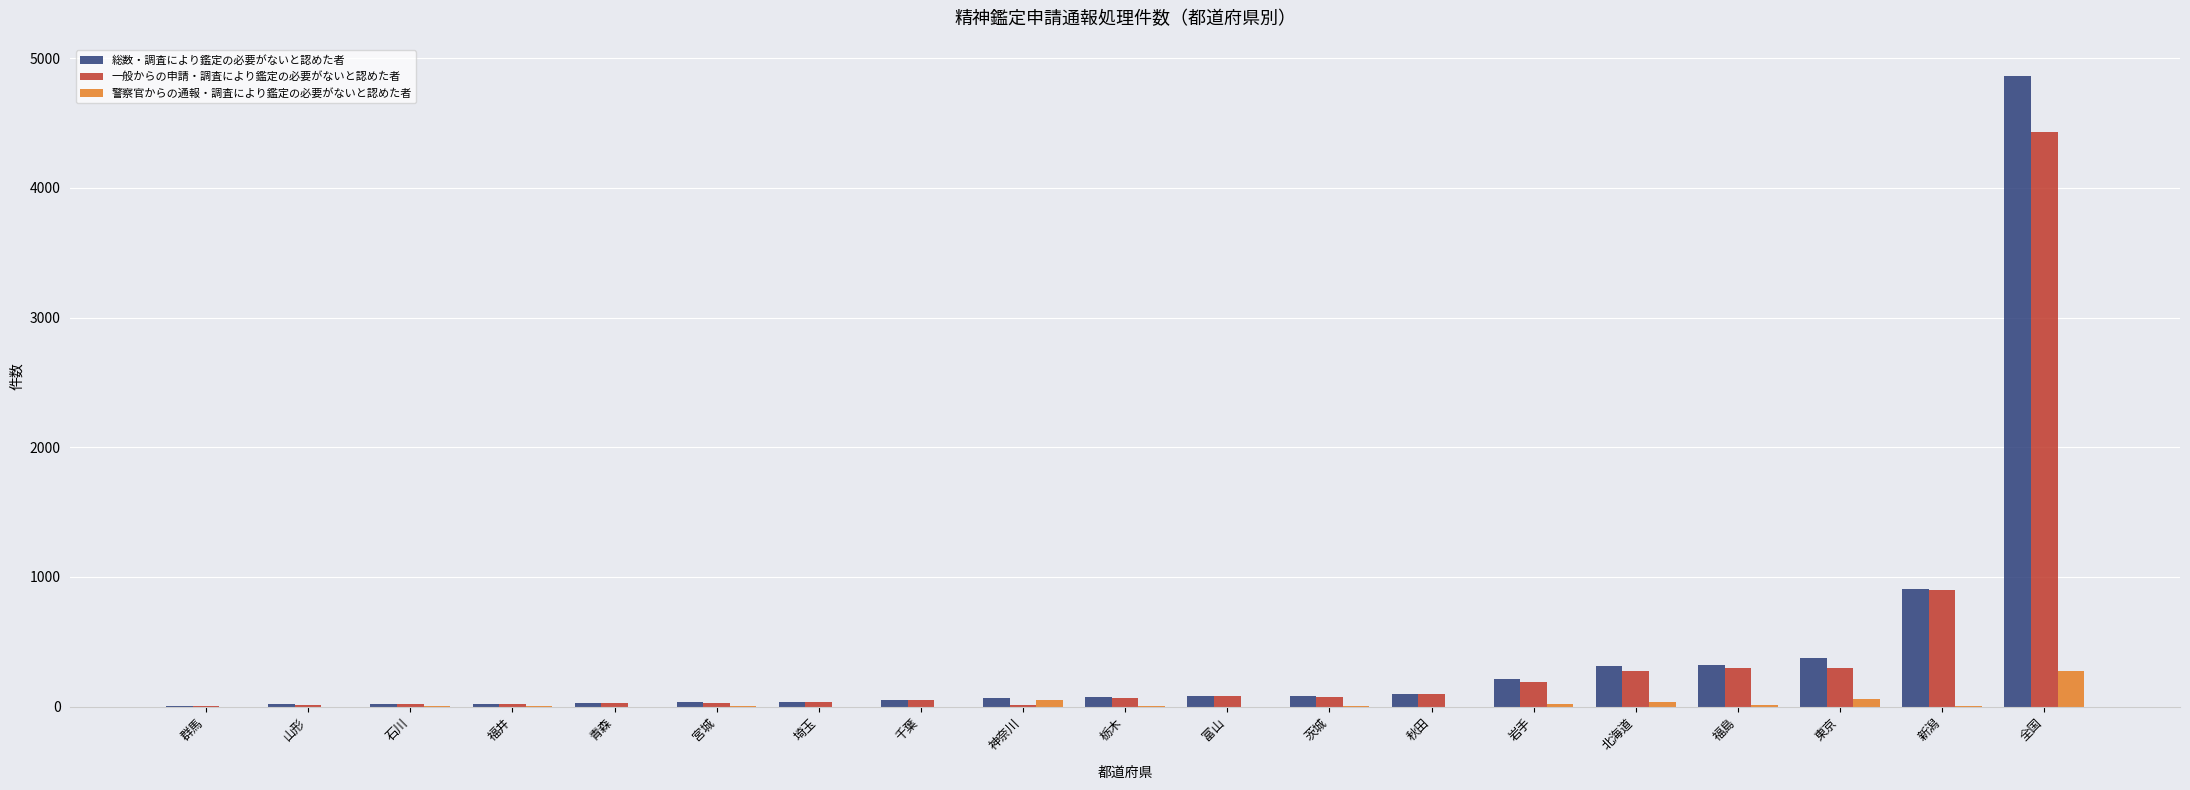

Does the chart contain stacked bars?

No